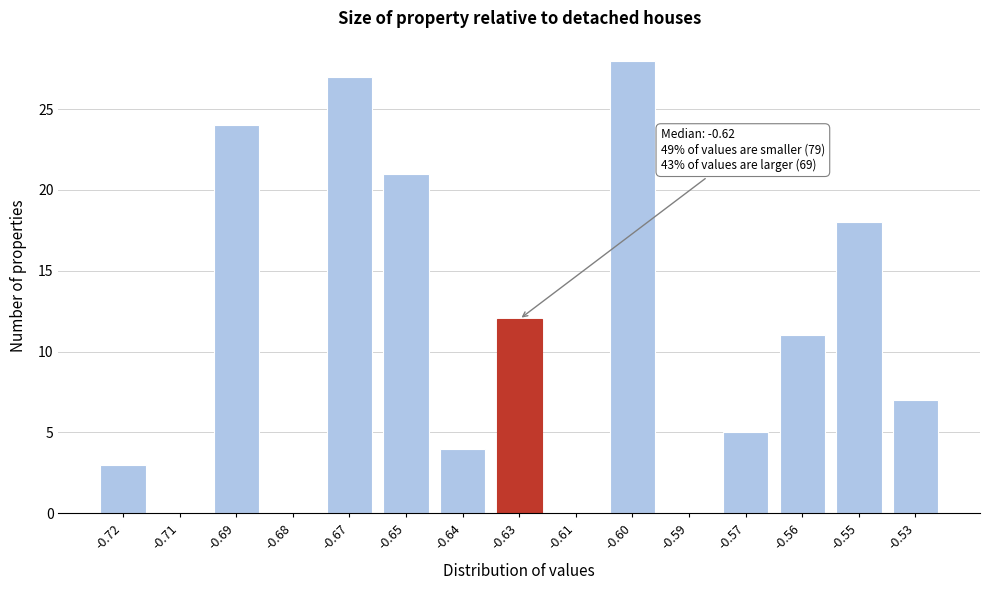

Reading left to right, extract all data points from this chart.

-0.72=3	-0.71=0	-0.69=24	-0.68=0	-0.67=27	-0.65=21	-0.64=4	-0.63=12	-0.61=0	-0.60=28	-0.59=0	-0.57=5	-0.56=11	-0.55=18	-0.53=7